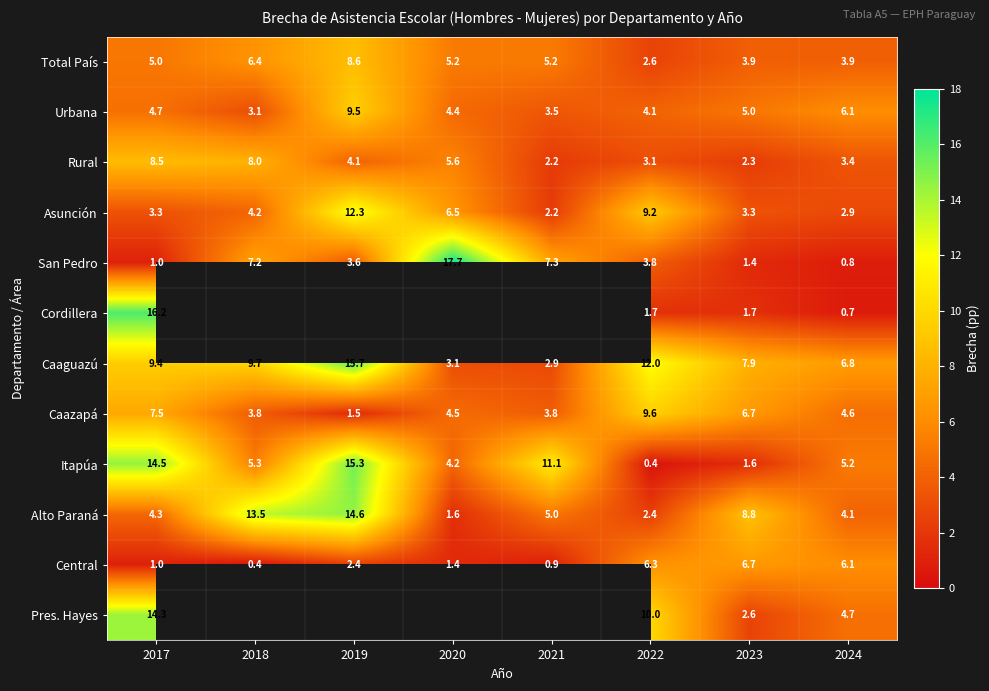

What is the difference between the highest and lowest values at 2021?

10.2